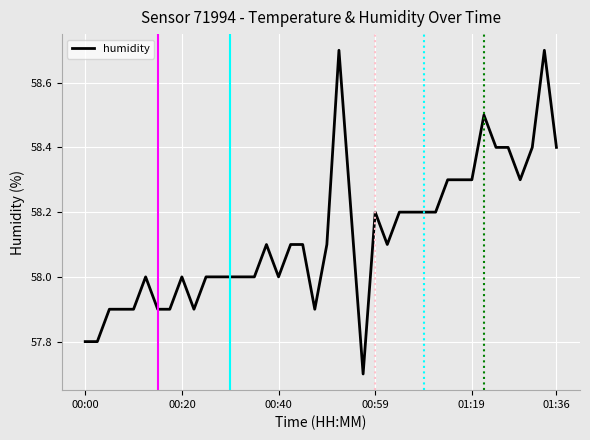

What is the difference between the maximum and minimum values?

1.0